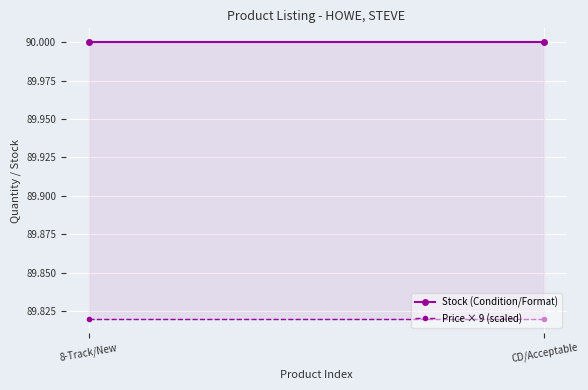

Reading left to right, what are all the values shown in this chart?

Stock (Condition/Format): 8-Track/New=90.0	CD/Acceptable=90.0
Price × 9 (scaled): 8-Track/New=89.8	CD/Acceptable=89.8